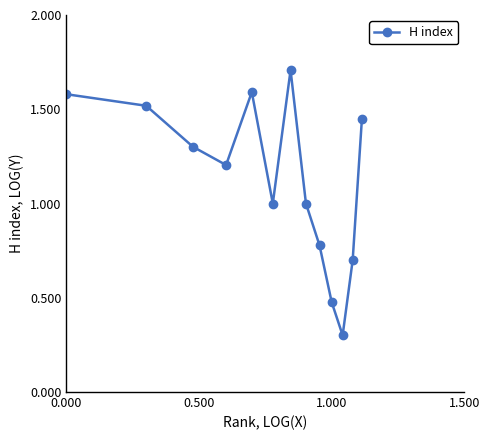

What is the maximum value shown in the chart?

1.7